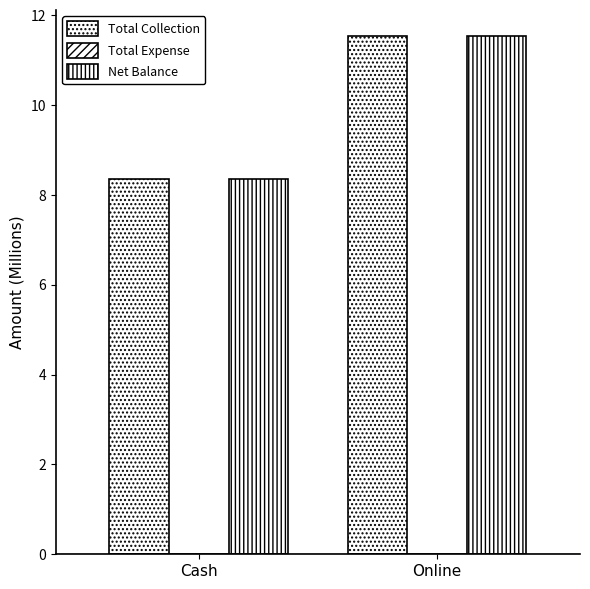

Where does the Total Collection series first go above 11?

Online